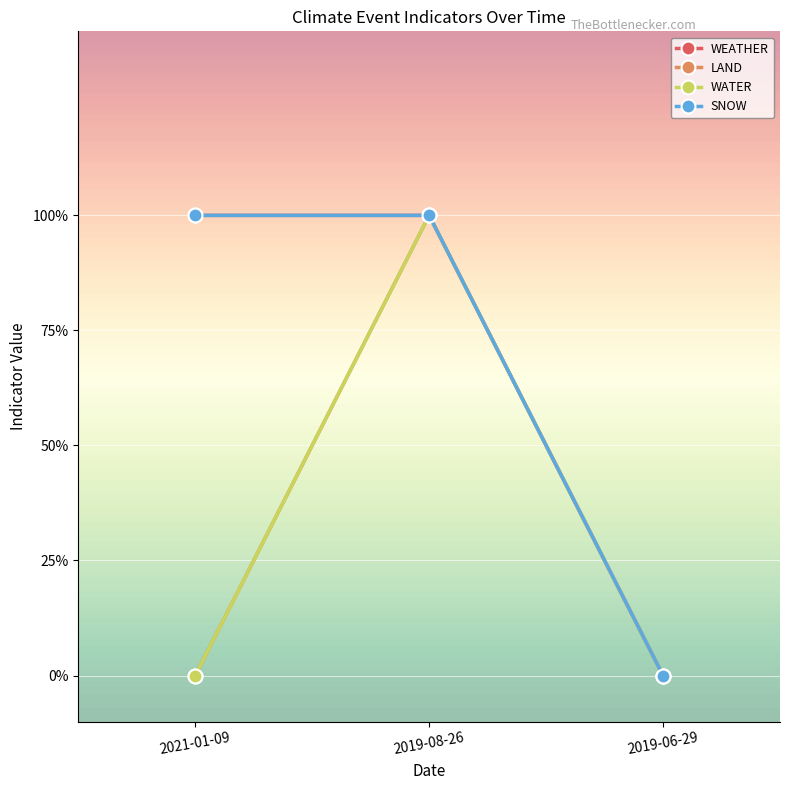

Is this an area chart (filled region under the line)?

No